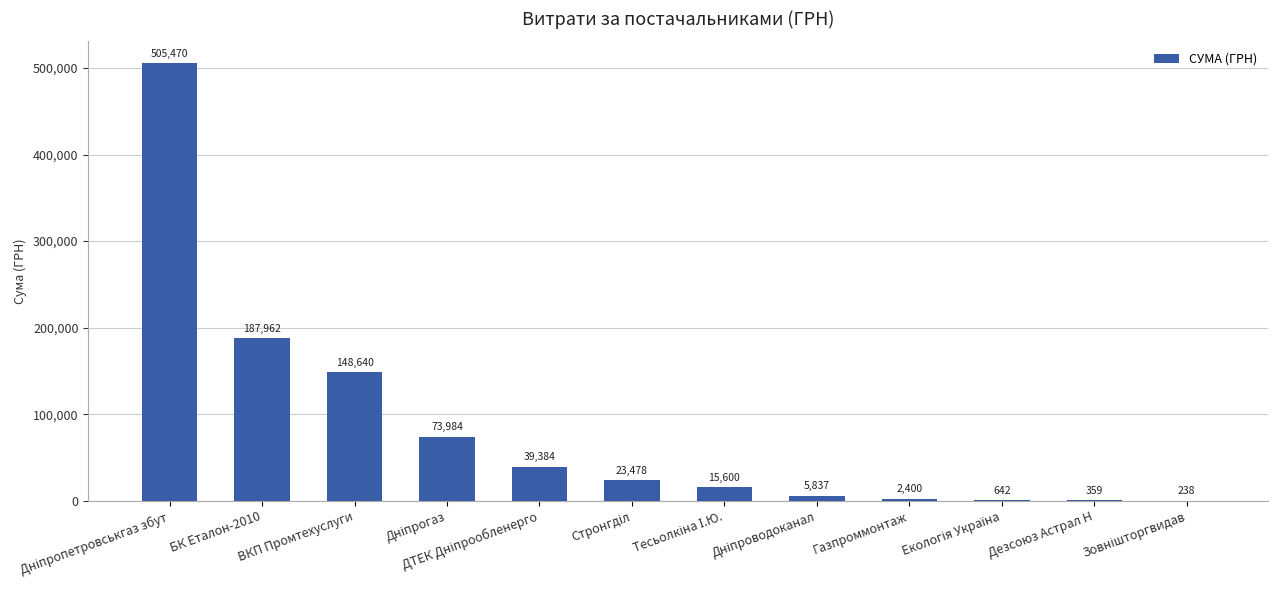

Count the number of values greater than 23478.

6